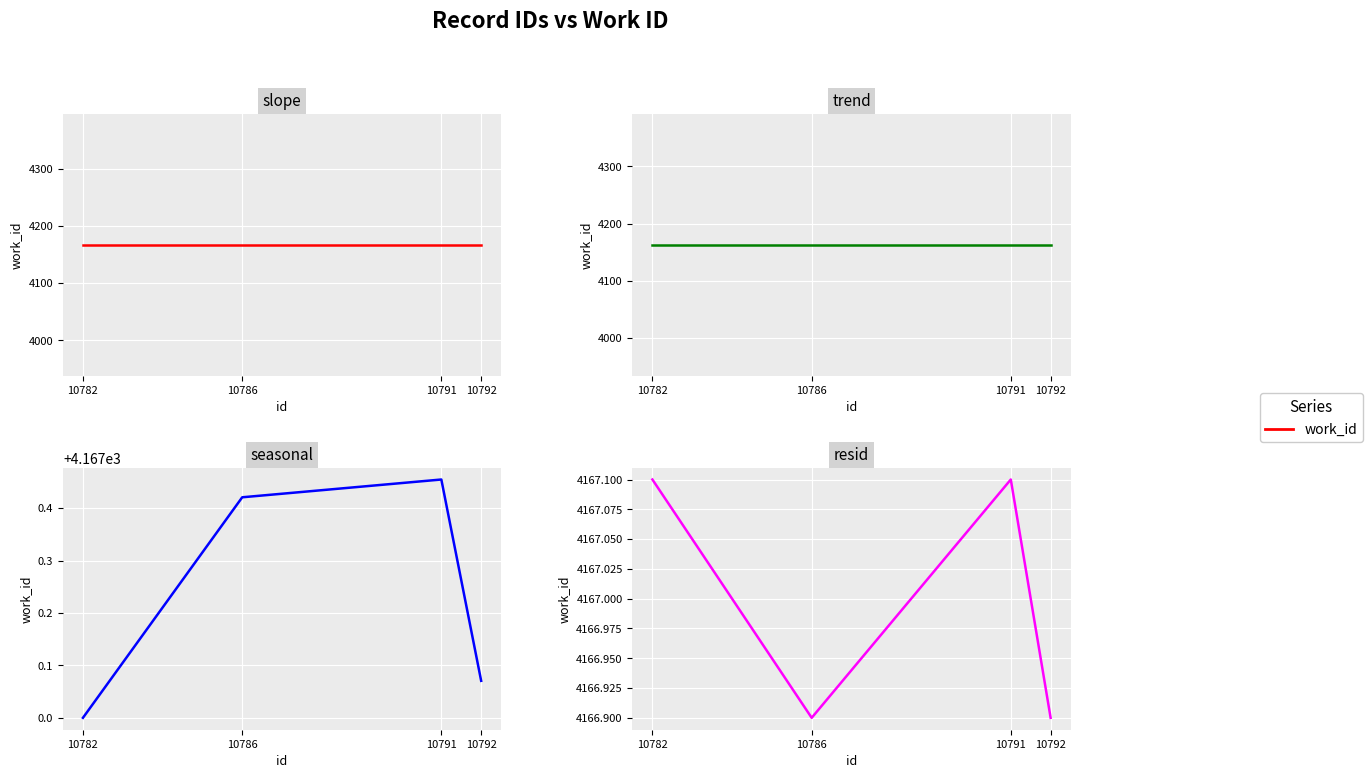

Rank the categories by value from highest to lowest.

10782, 10791, 10786, 10792